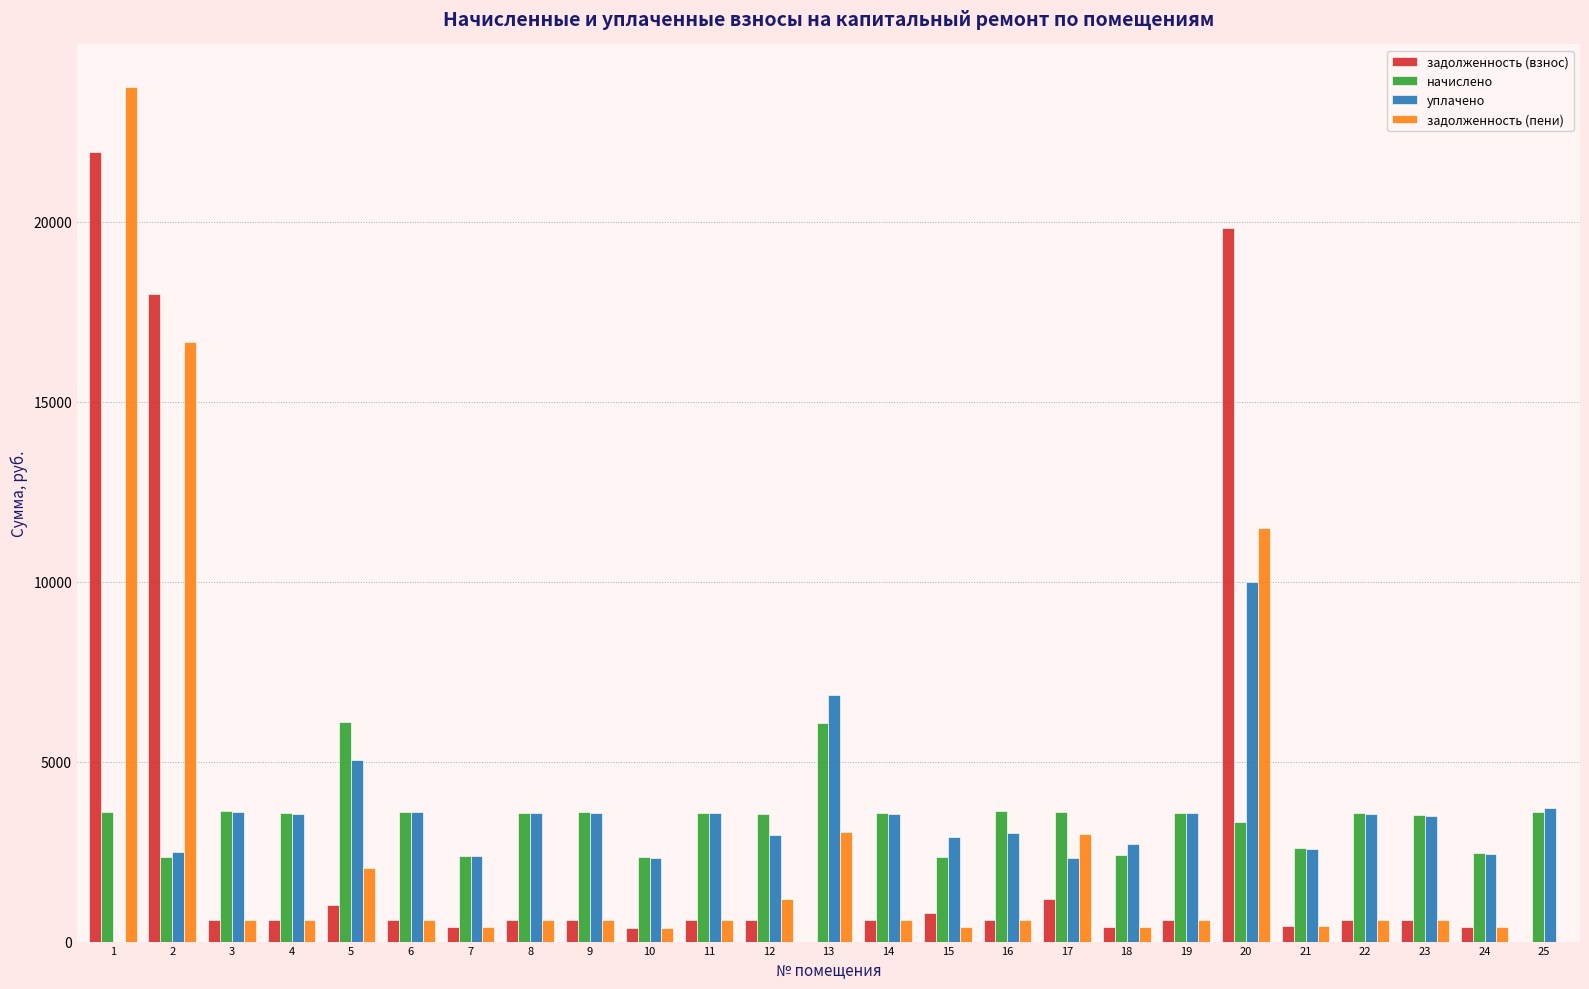

What are all the series names shown in the legend?

задолженность (взнос), начислено, уплачено, задолженность (пени)